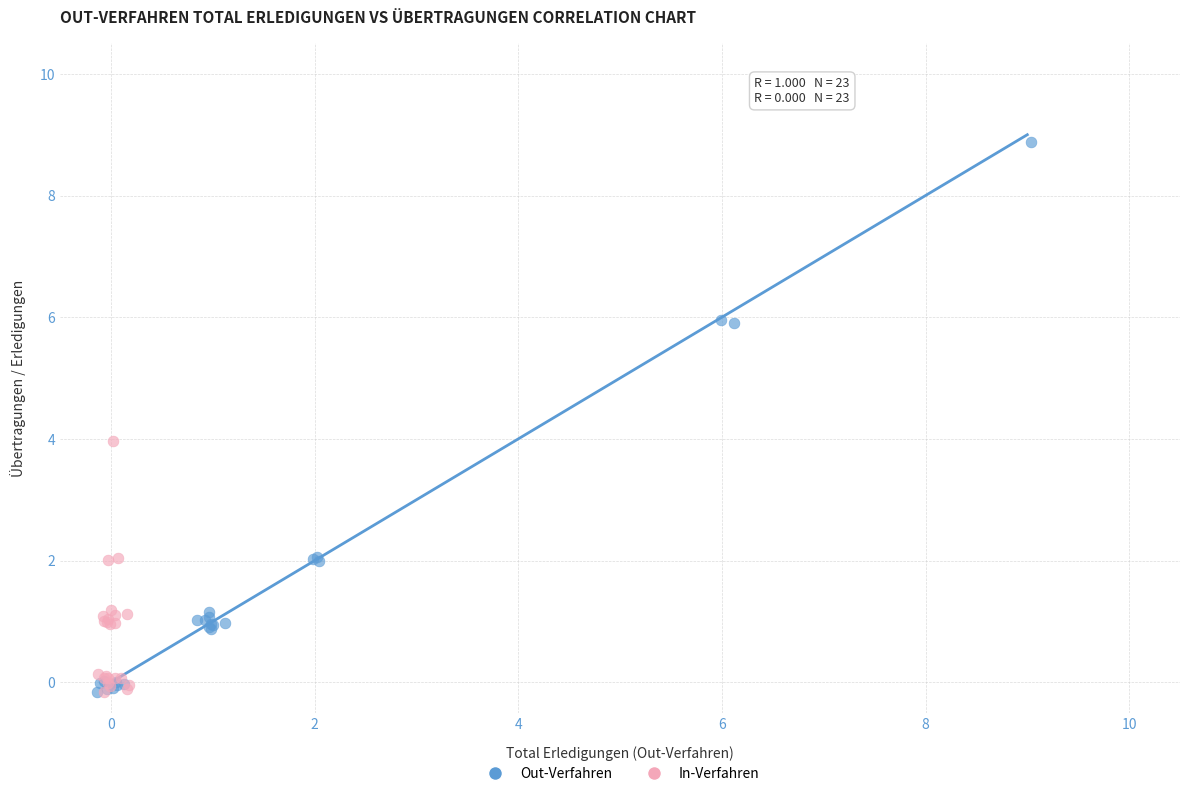

Which series has the largest Y range (max minus min)?

Out-Verfahren